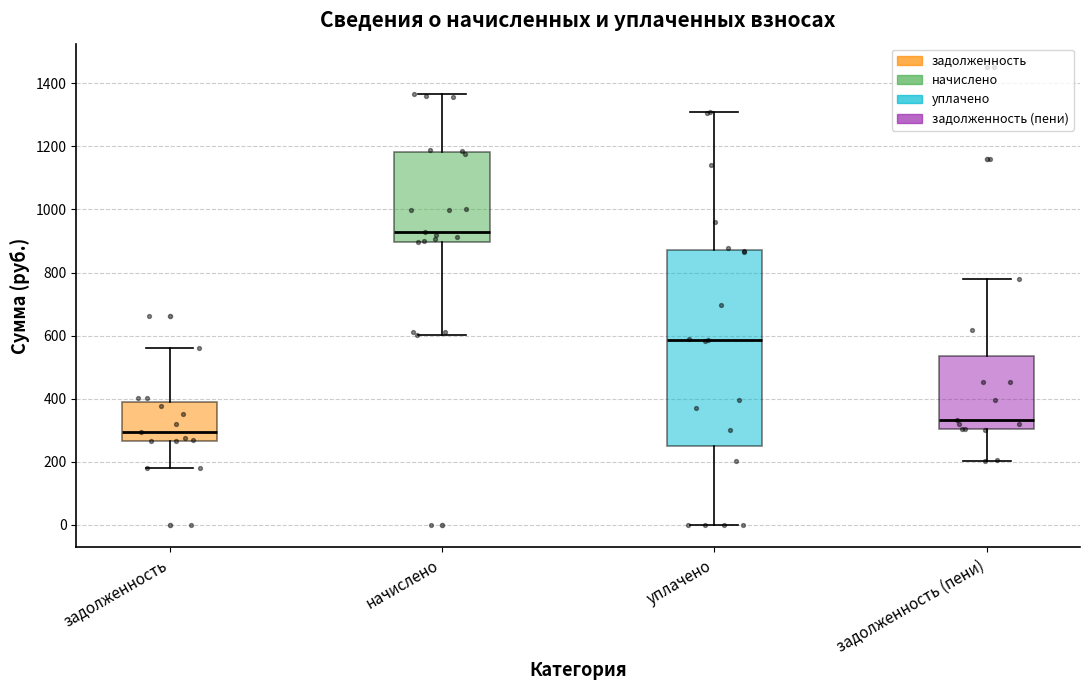

Where does the median line of the box for уплачено sit on the y-axis? The values are not printed on the chart, so give them approximately, as read against the axis.

580